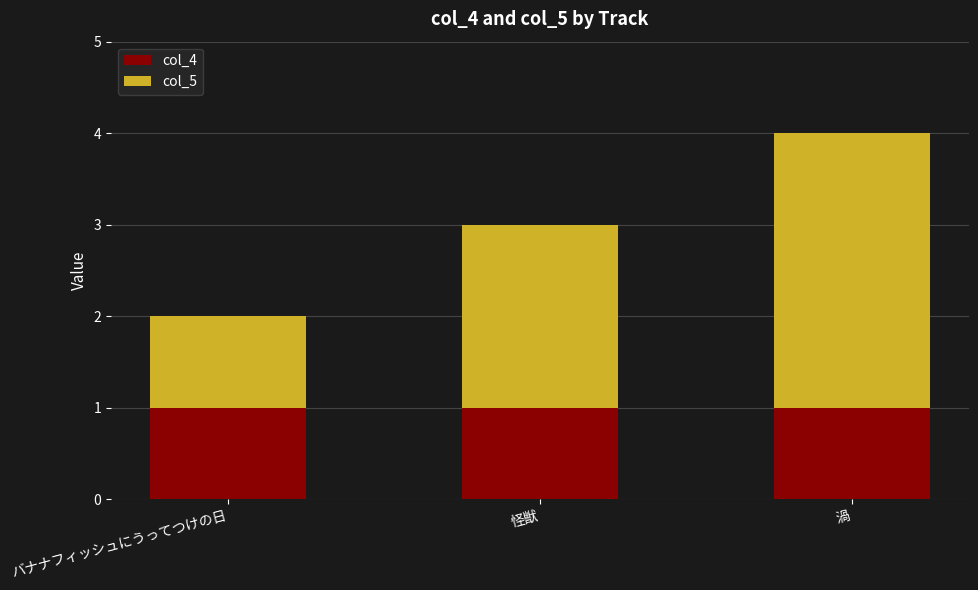

What is the sum of all col_4 values?

3